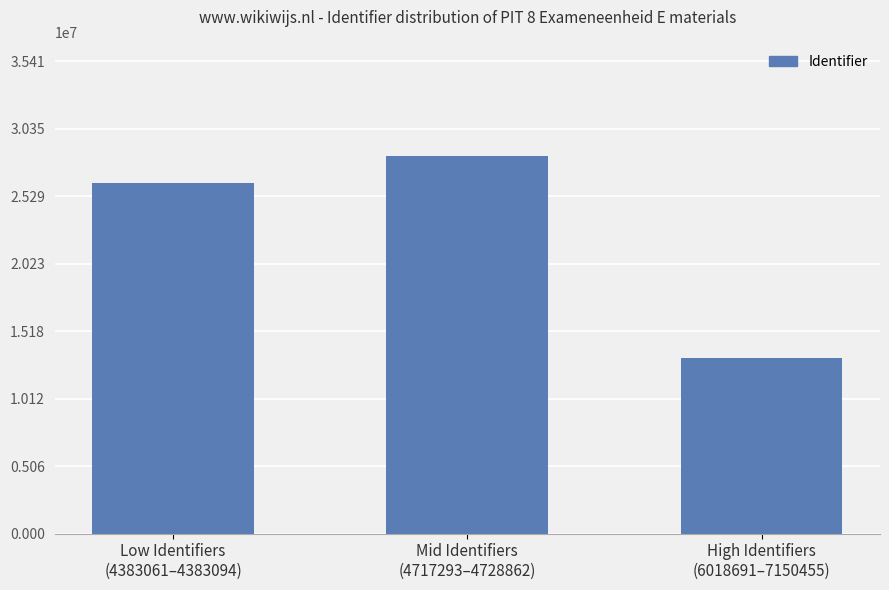

How many distinct data groups are displayed?

1